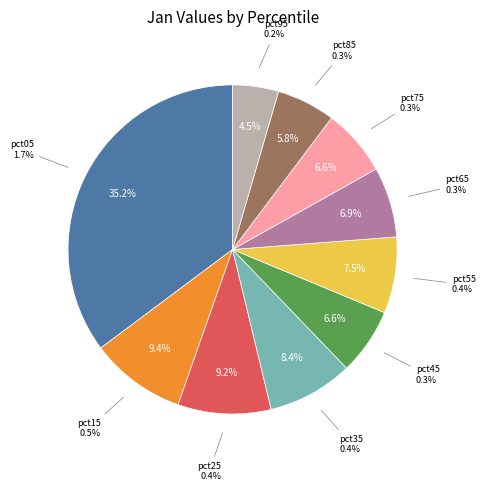

Rank the categories by value from highest to lowest.

pct05, pct15, pct25, pct35, pct55, pct65, pct75, pct45, pct85, pct95